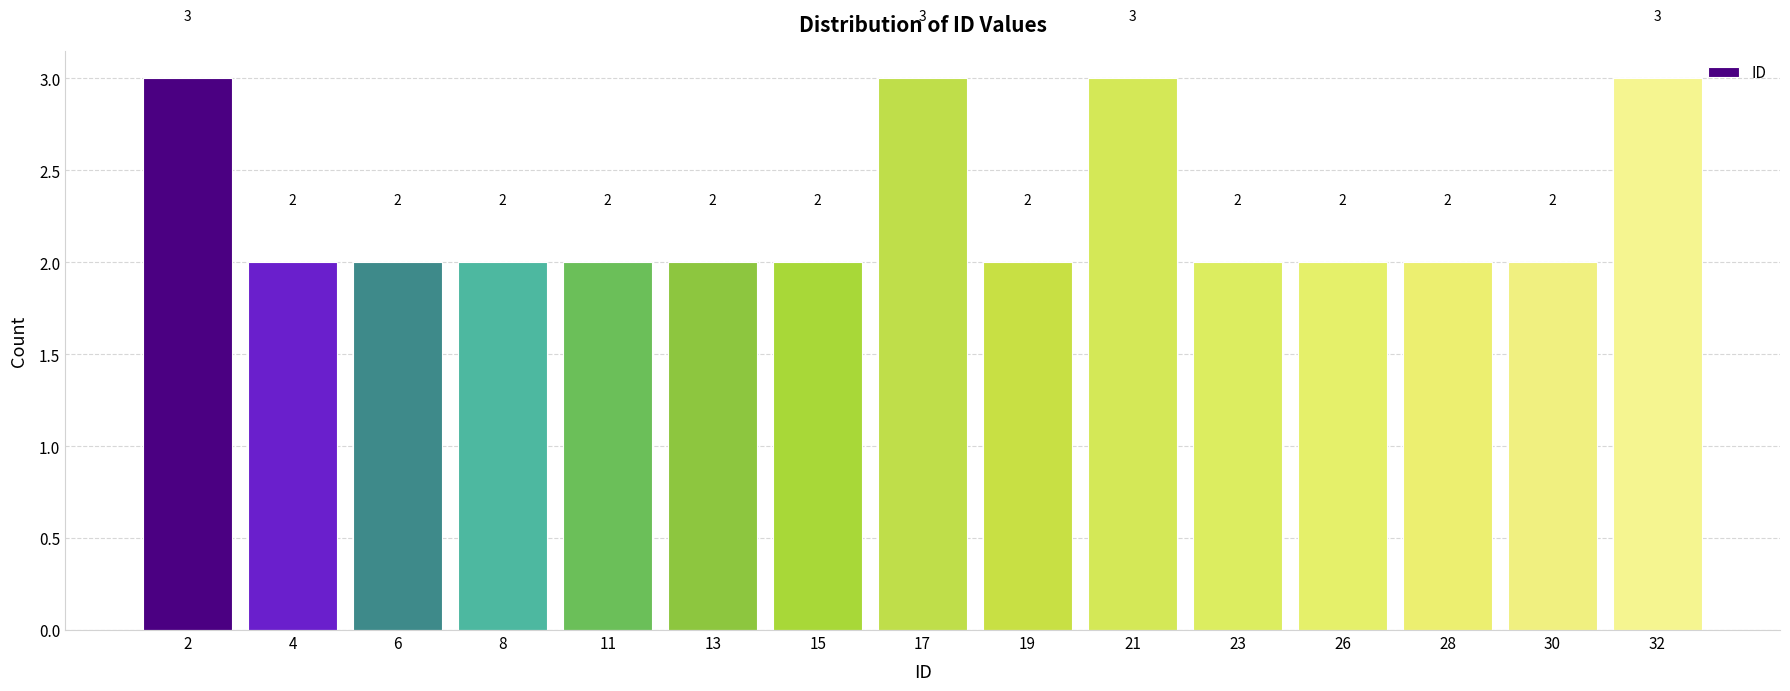

Reading left to right, what are all the values shown in this chart?

3	2	2	2	2	2	2	3	2	3	2	2	2	2	3